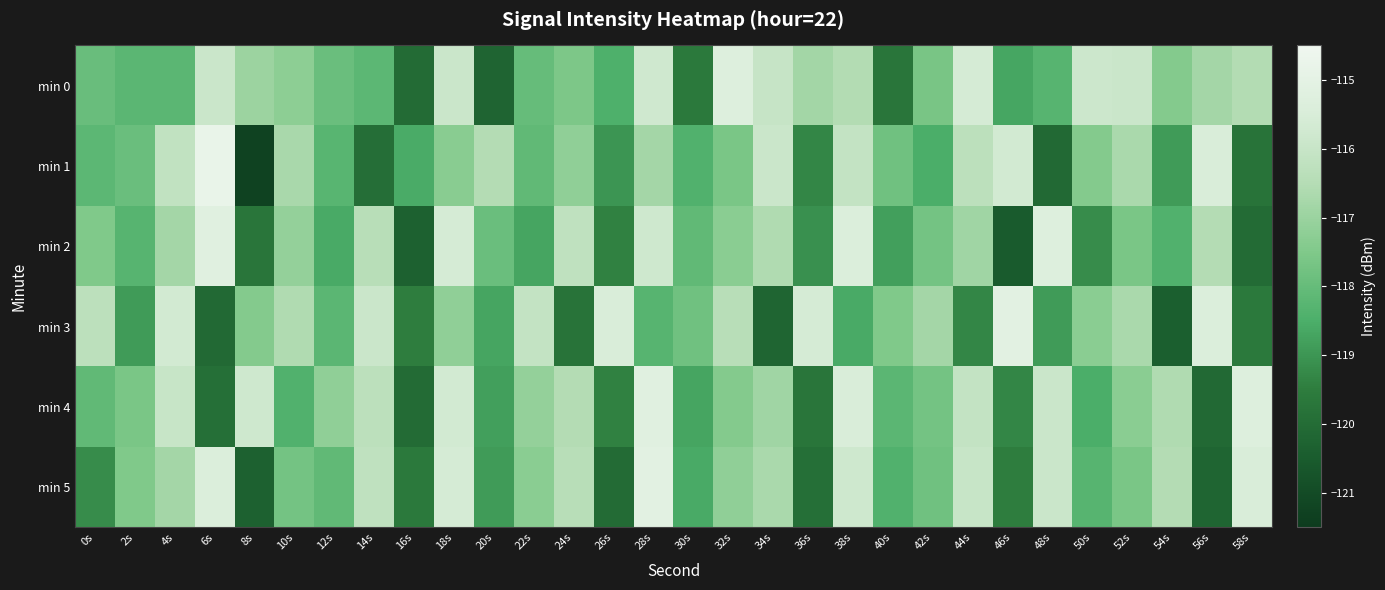

Which series has the largest total across all categories?

min 0